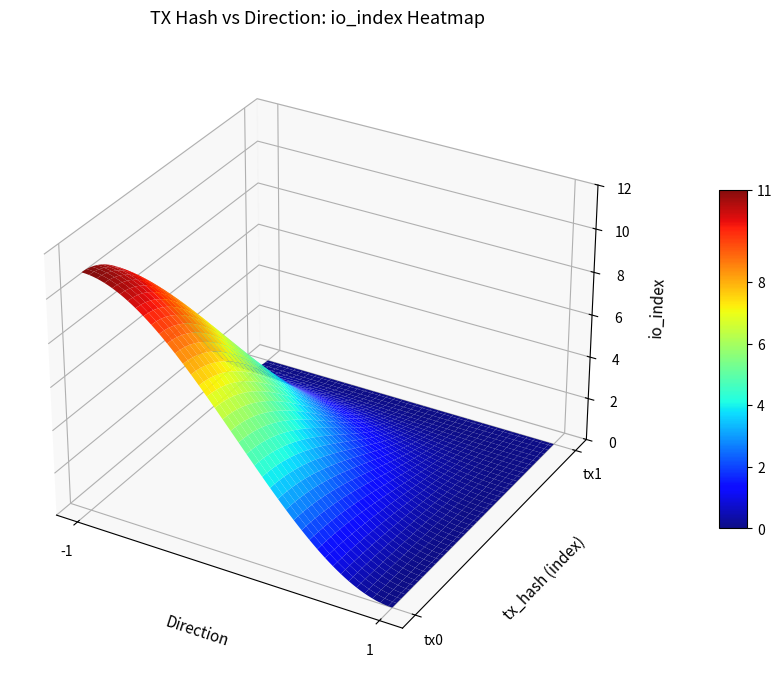

What is the total value across all series at -1?

11